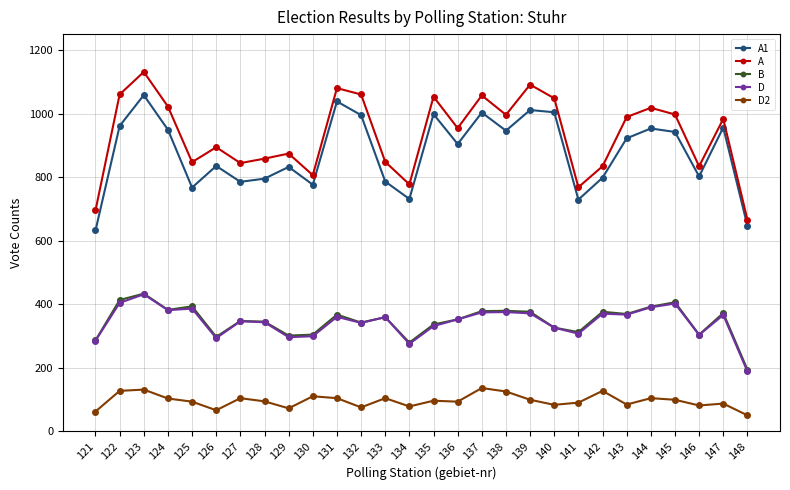

What are all the series names shown in the legend?

A1, A, B, D, D2